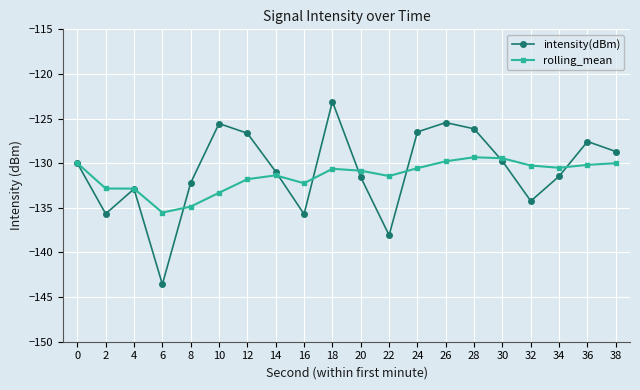

Which category has the lowest value across all series?

6